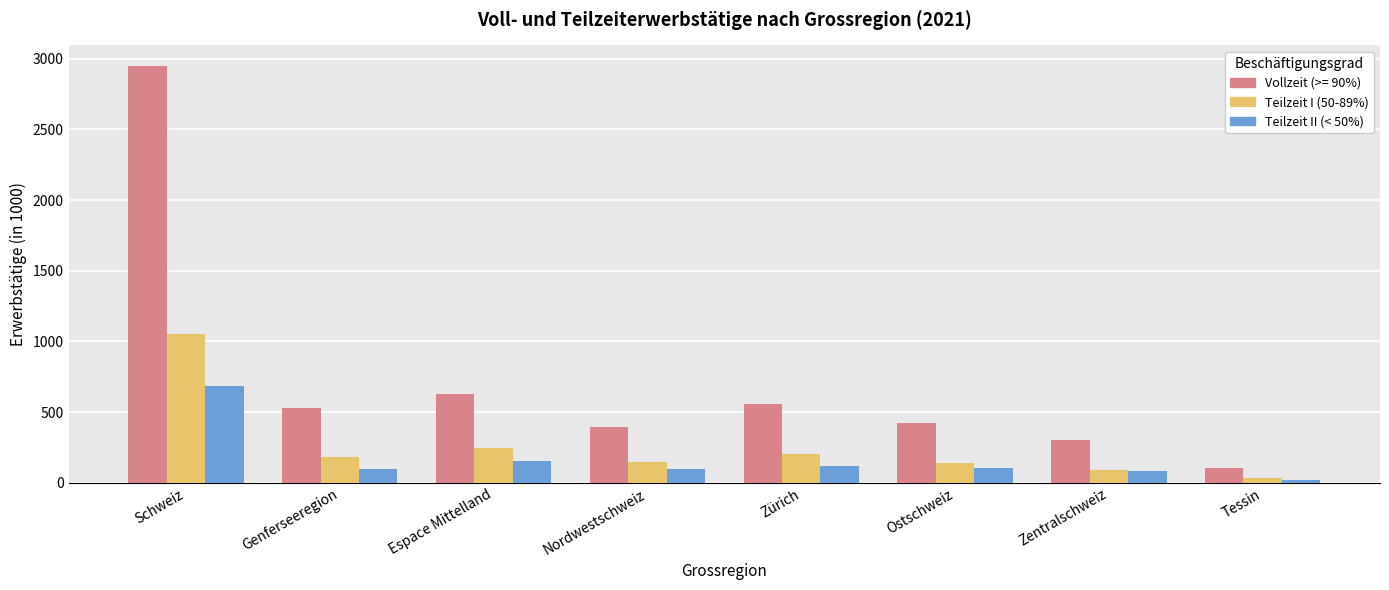

What is the sum of all Teilzeit I (50-89%) values?

2105.6